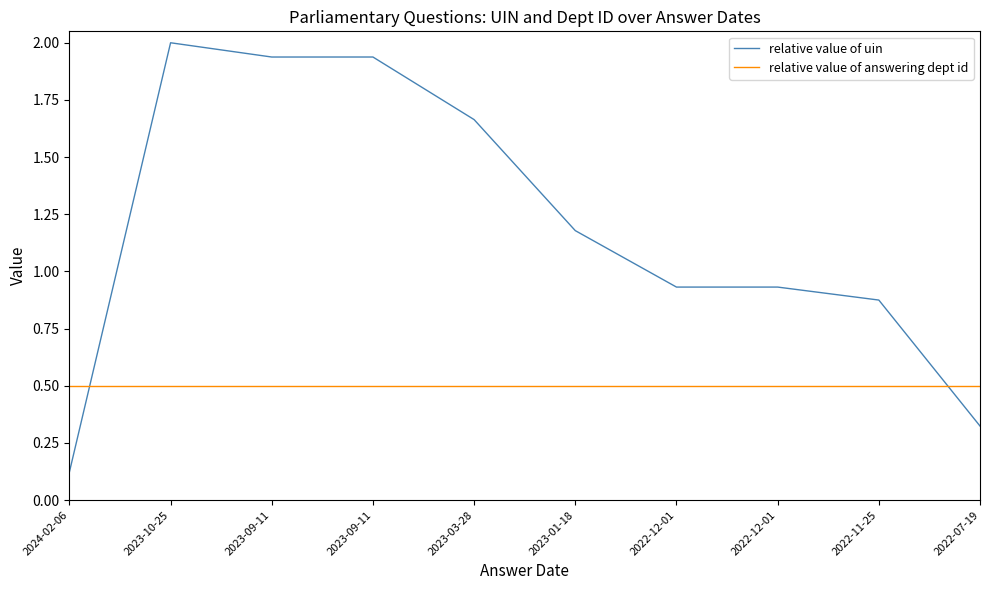

What are all the series names shown in the legend?

relative value of uin, relative value of answering dept id